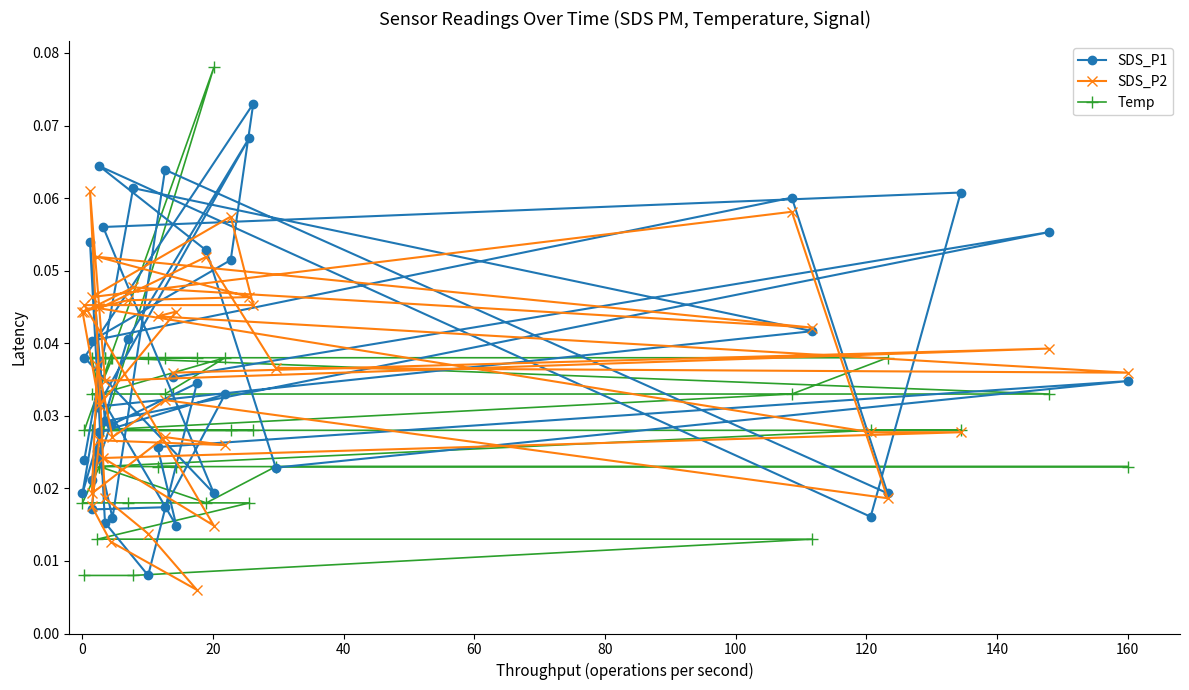

Count the Temp values in the range 0 to 1.

40